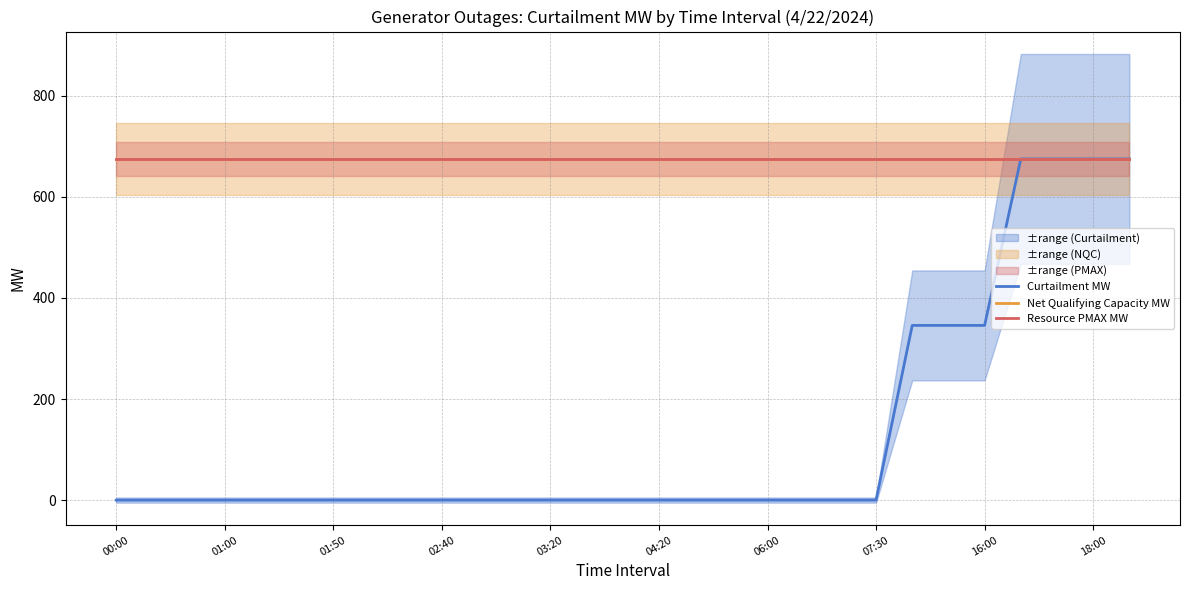

True or false: Net Qualifying Capacity MW and Curtailment MW cross at least once.

False